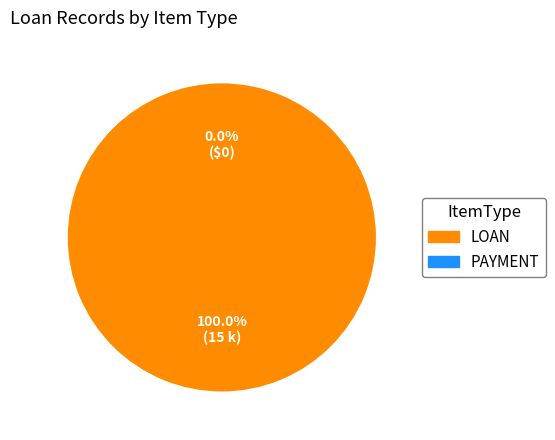

Does 3 account for over 50% of the chart?

Yes